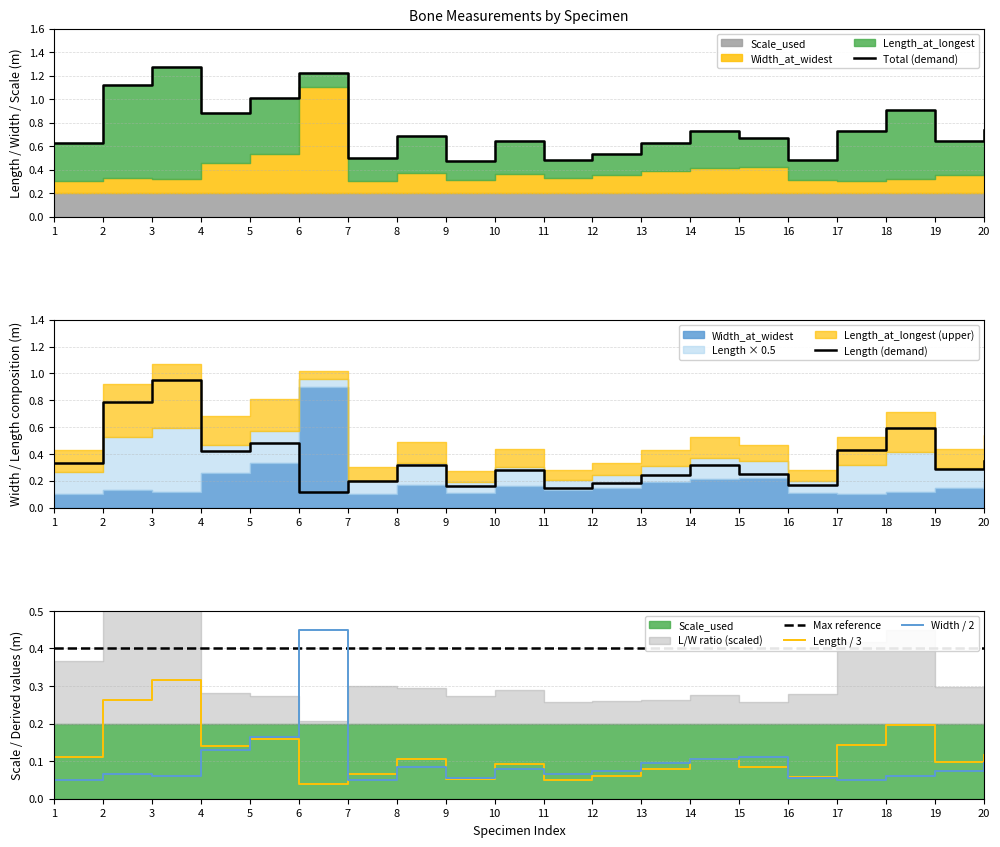

What is the total value across all series at 20?

1.7